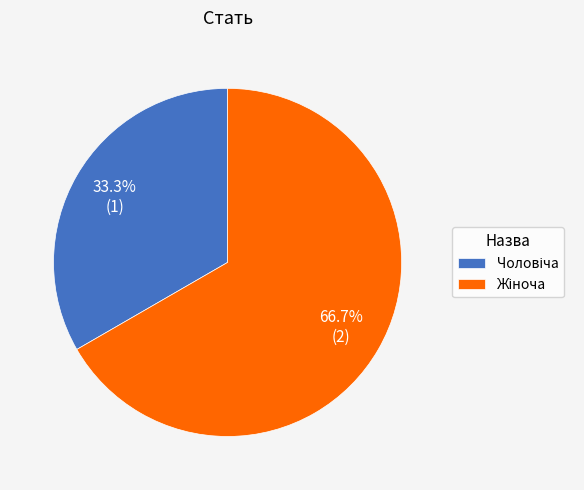

To the nearest percent, what is the difference between the largest and smallest slice percentages?

33%